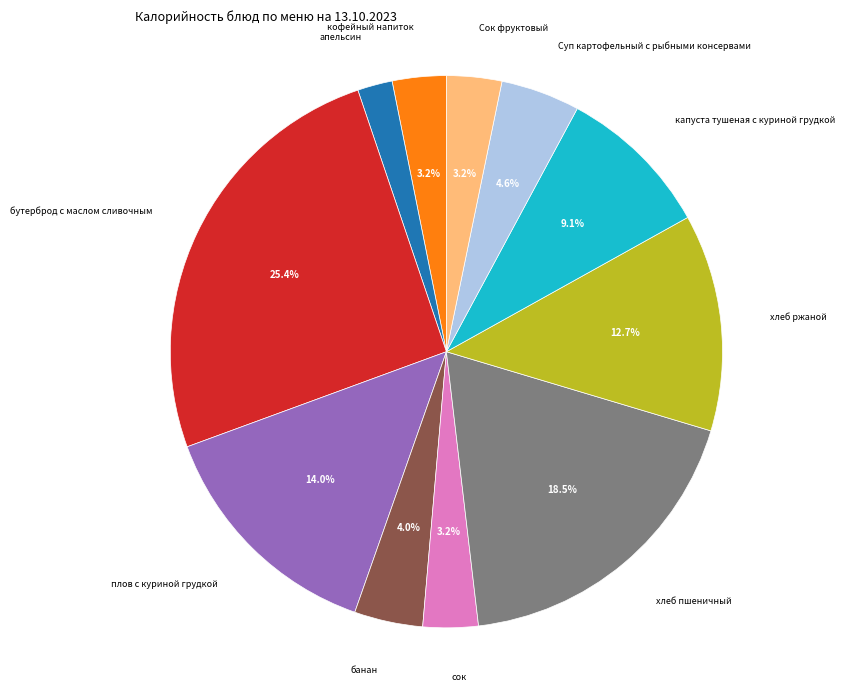

To the nearest percent, what percentage of the pie is плов с куриной грудкой?

14%